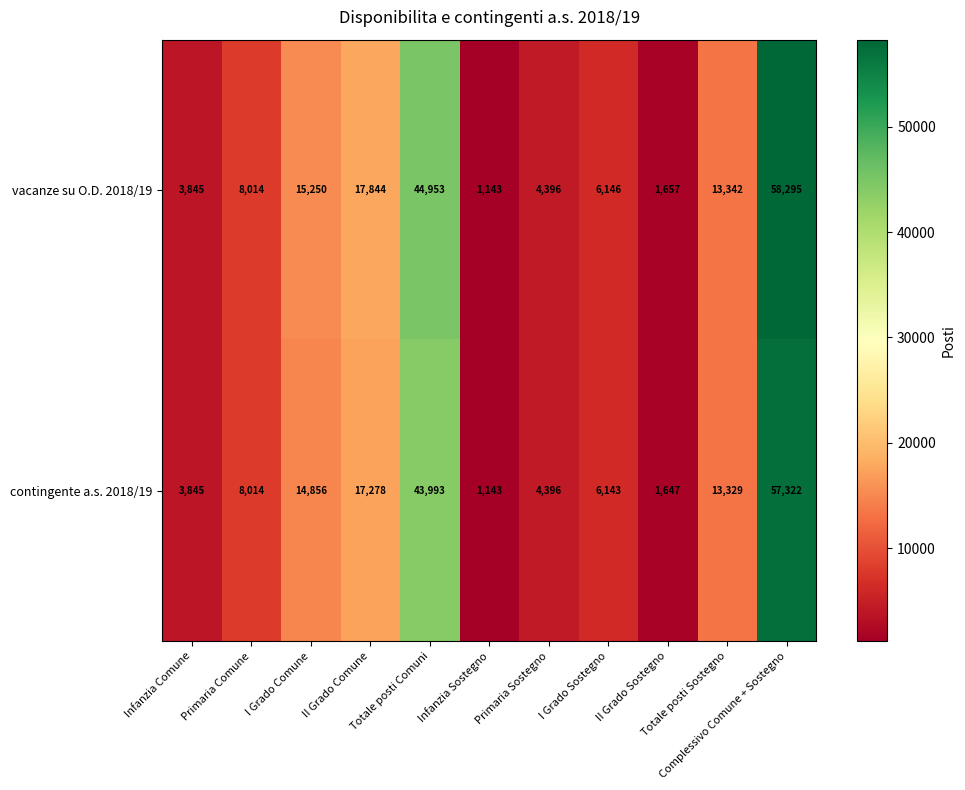

Which series has the widest spread of values?

vacanze su O.D. 2018/19